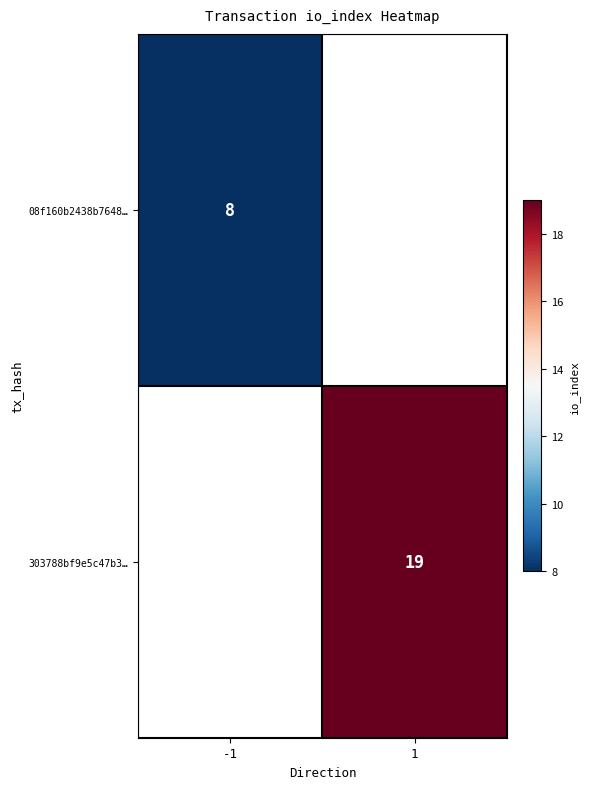

The 08f160b2438b7648… series shows 13 at -1. True or false?

False